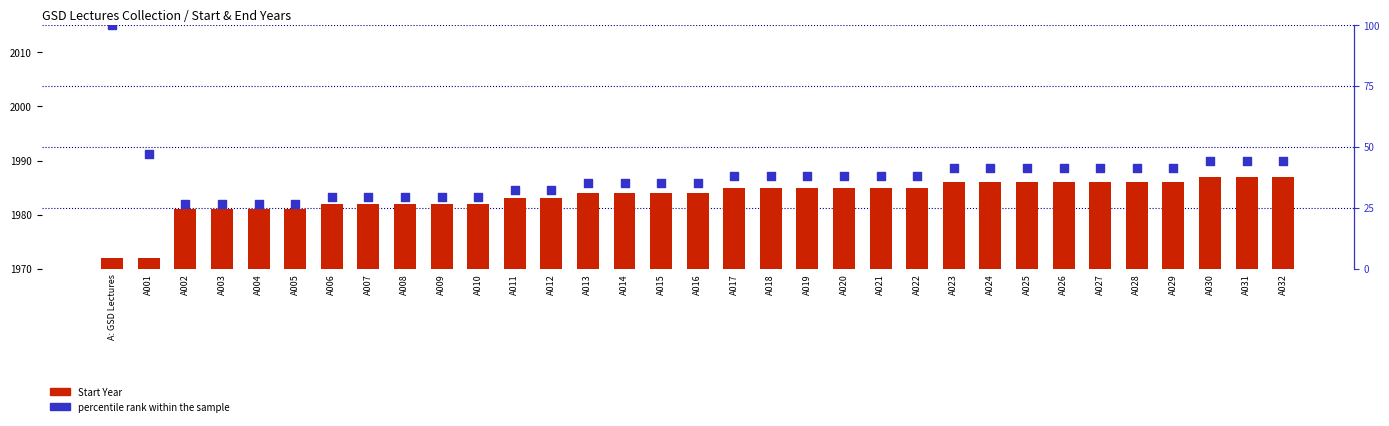

At how many categories does at least one series exceed 90?

1